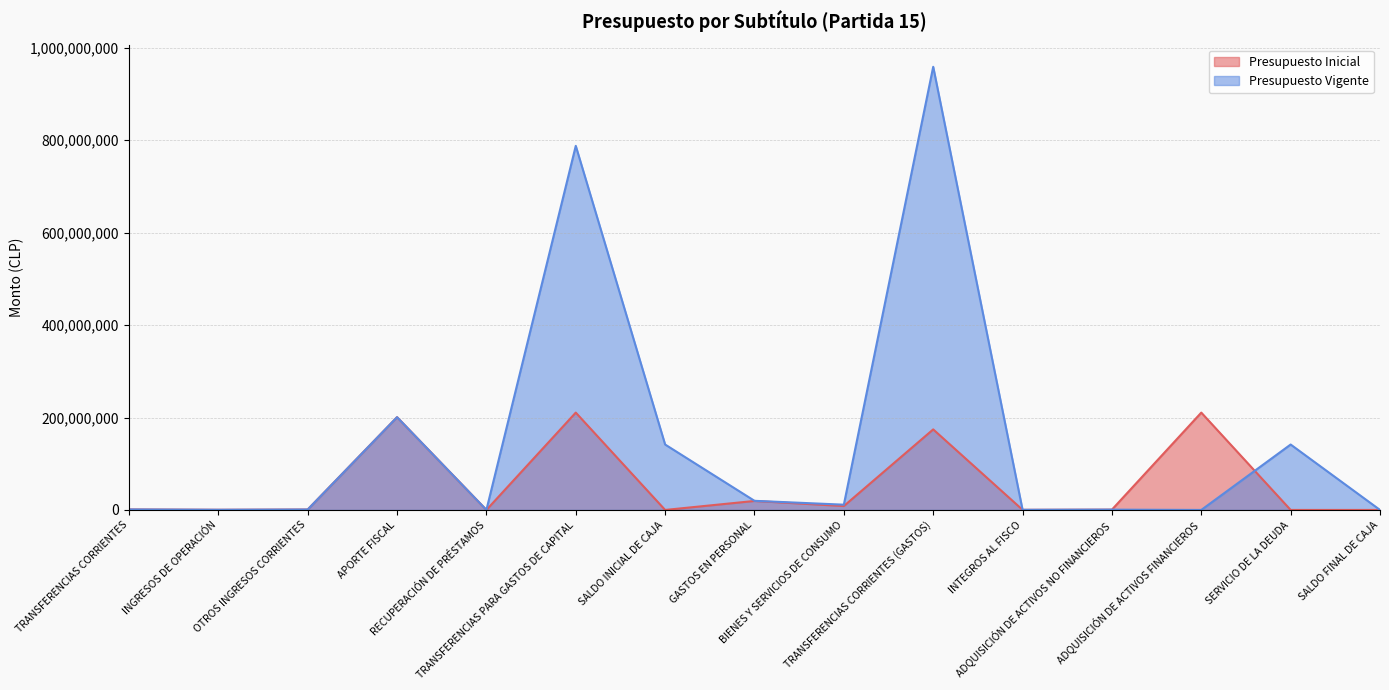

True or false: Presupuesto Inicial has more than 0 interior local peaks.

True